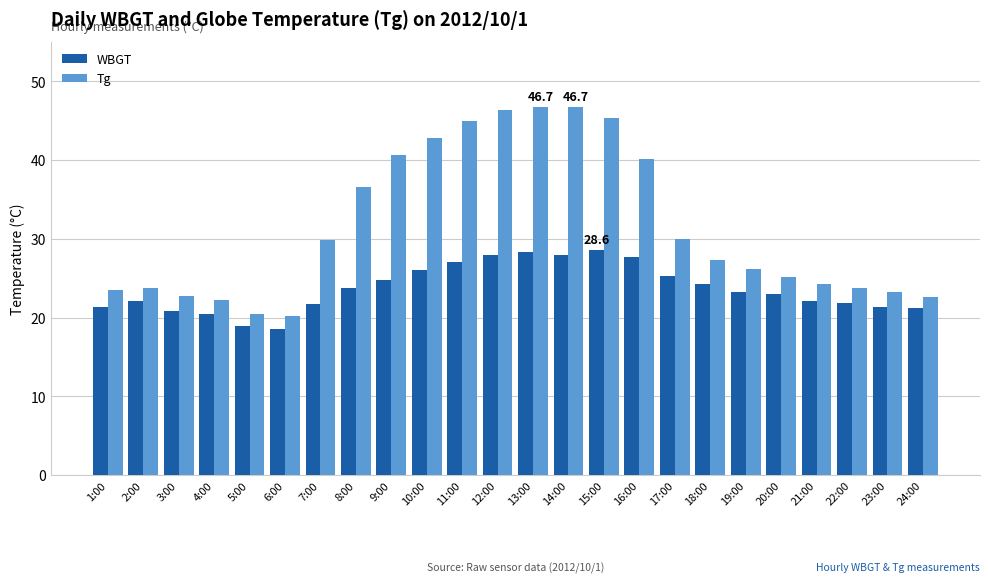

What is the highest value of the WBGT series?

28.6